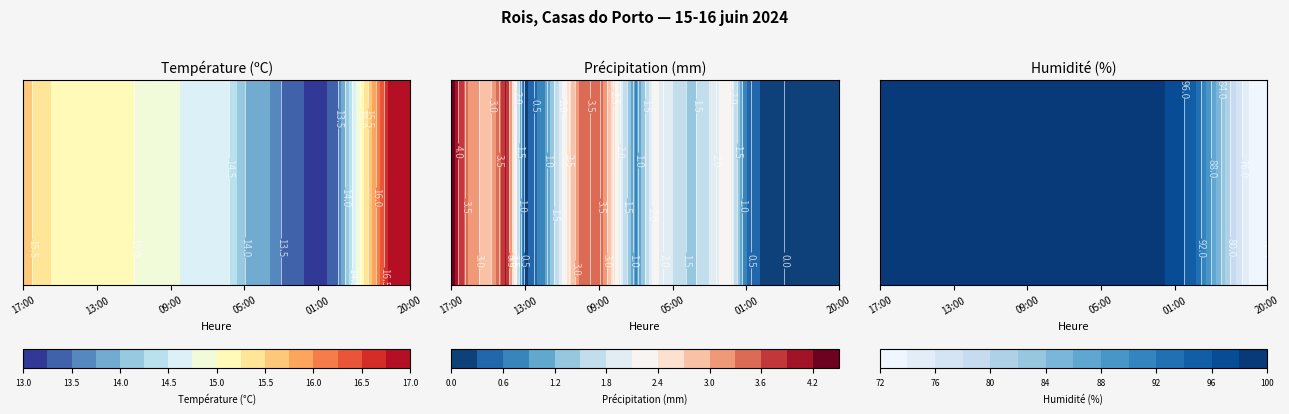

Which category has the highest value in the Température (ºC) series?

21:00